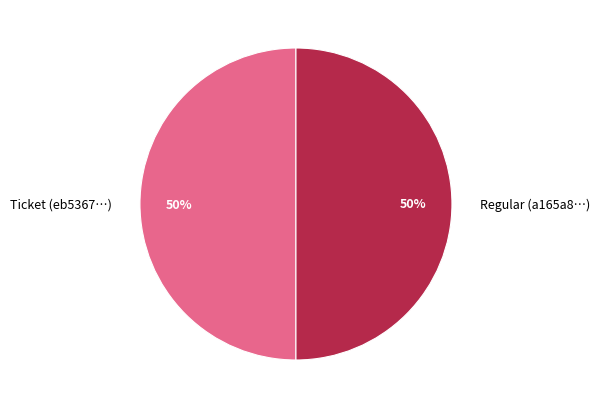

Is it true that Regular is 94% of the pie?

False